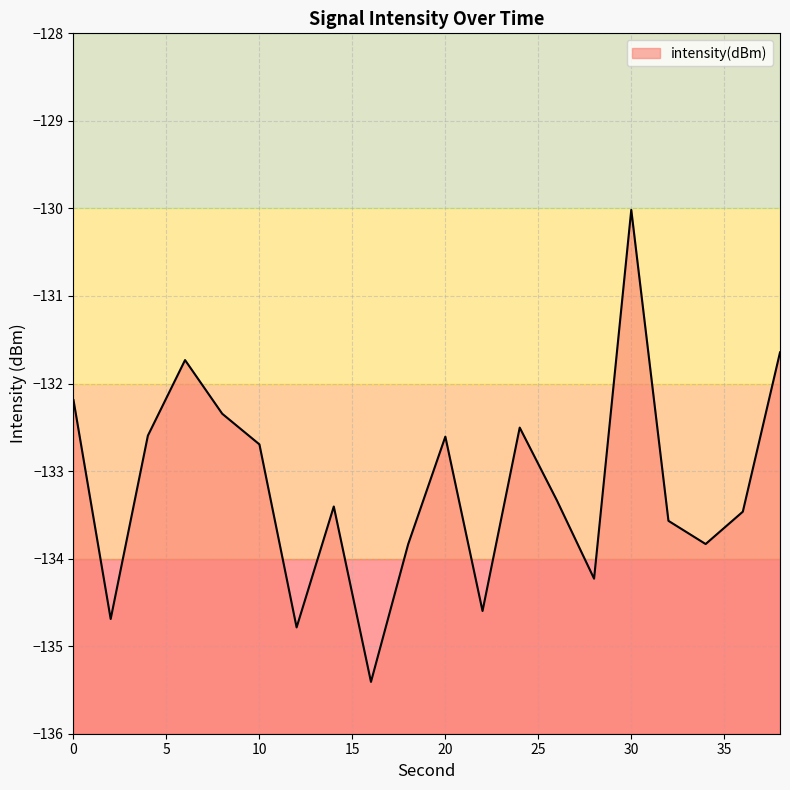

What value does the data have at 4?

-132.6